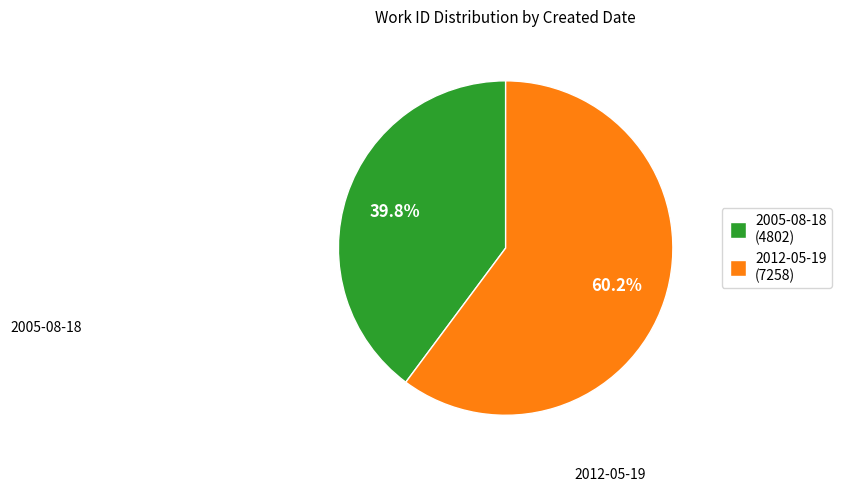

Is it true that 2012-05-19 is 60% of the pie?

True